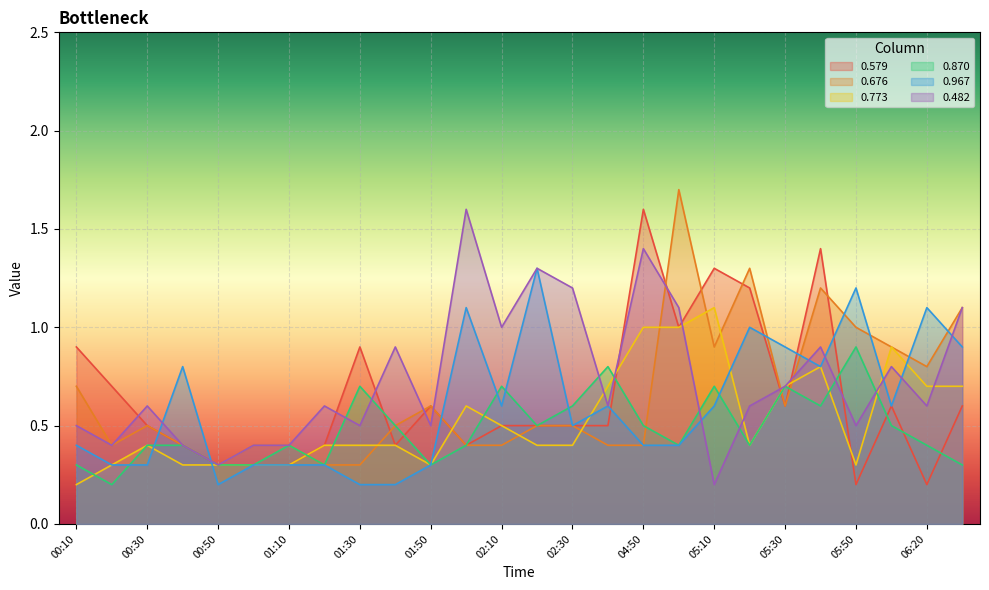

At which label is 0.482 closest to 0?

05:10